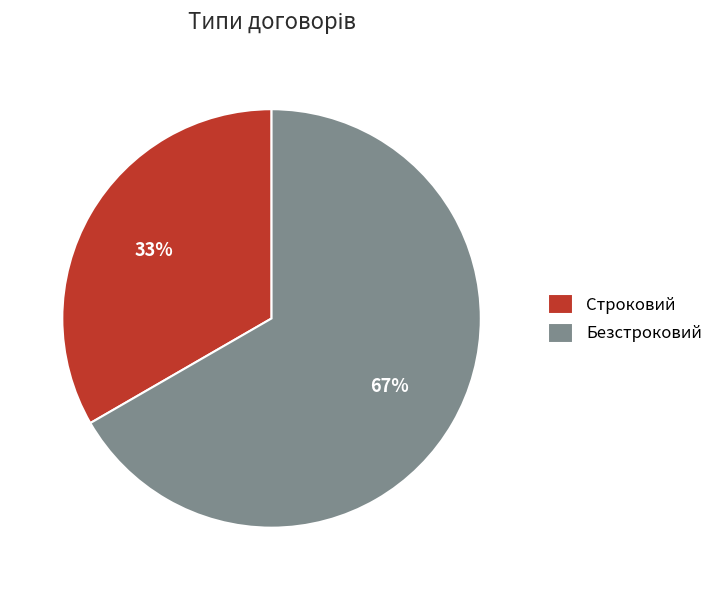

To the nearest percent, what is the average slice percentage?

50%